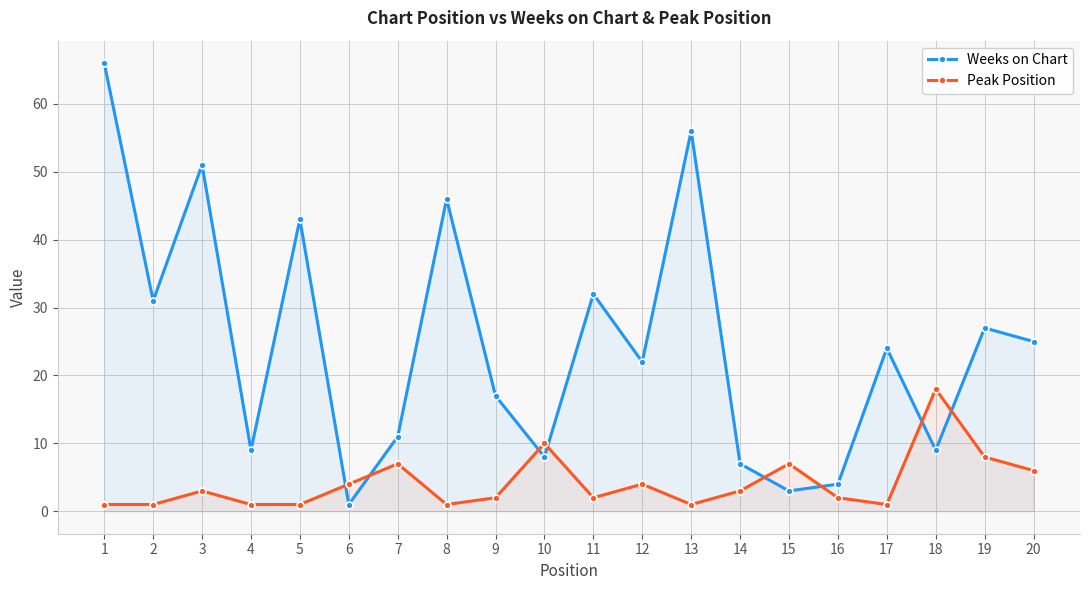

What is the total value across all series at 8?

47